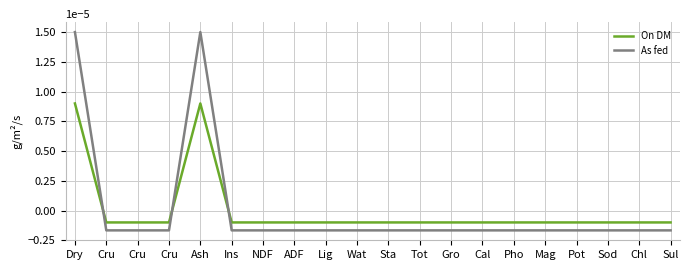

What is the label of the 11th point from the left?

Sta